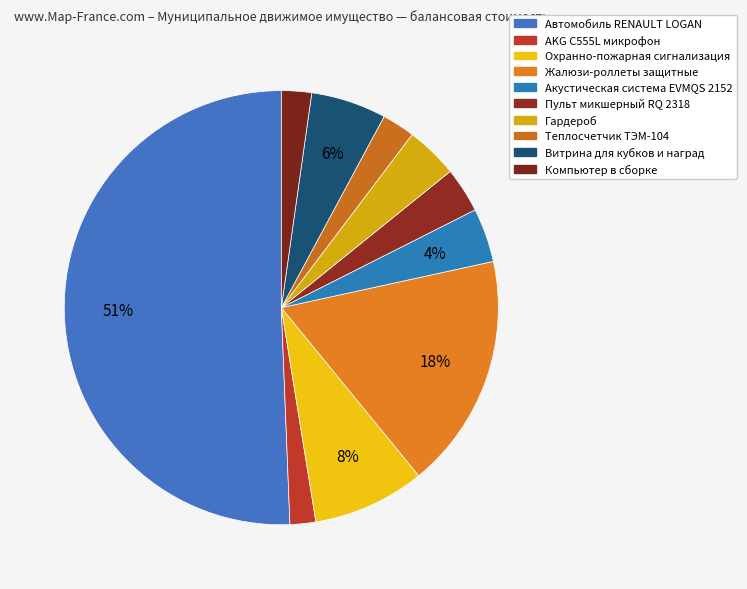

To the nearest percent, what portion does Охранно-пожарная сигнализация represent?

8%